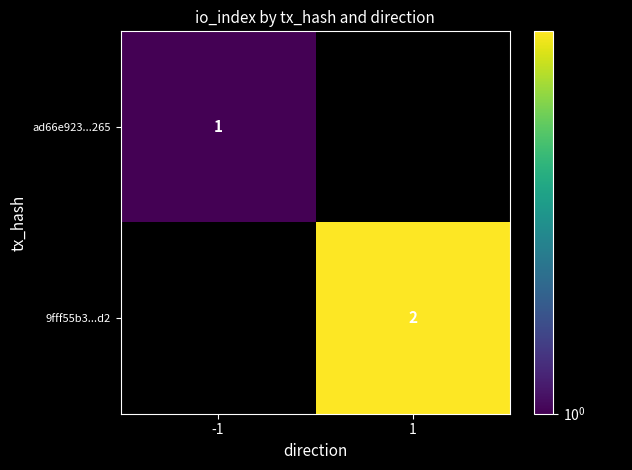

The value of 9fff55b3...d2 at 1 is 2. True or false?

True